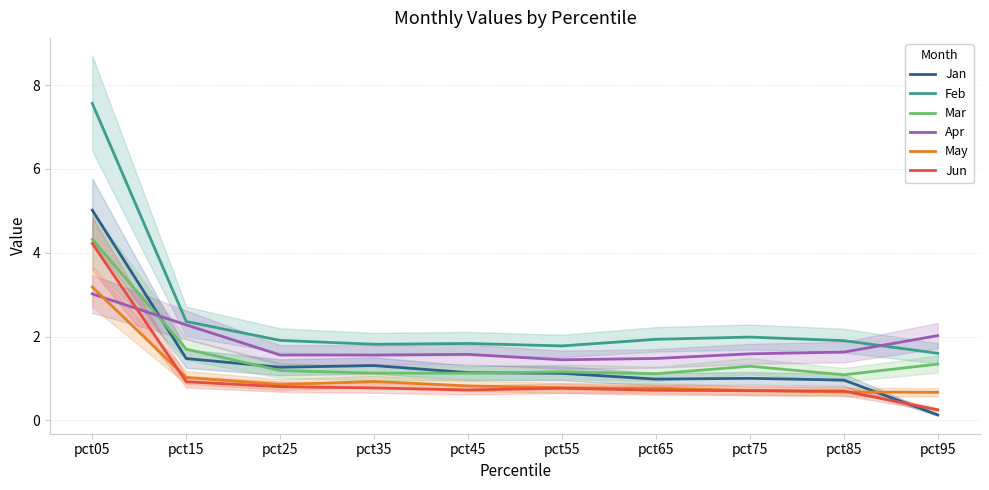

True or false: Jan and May intersect in this chart.

True